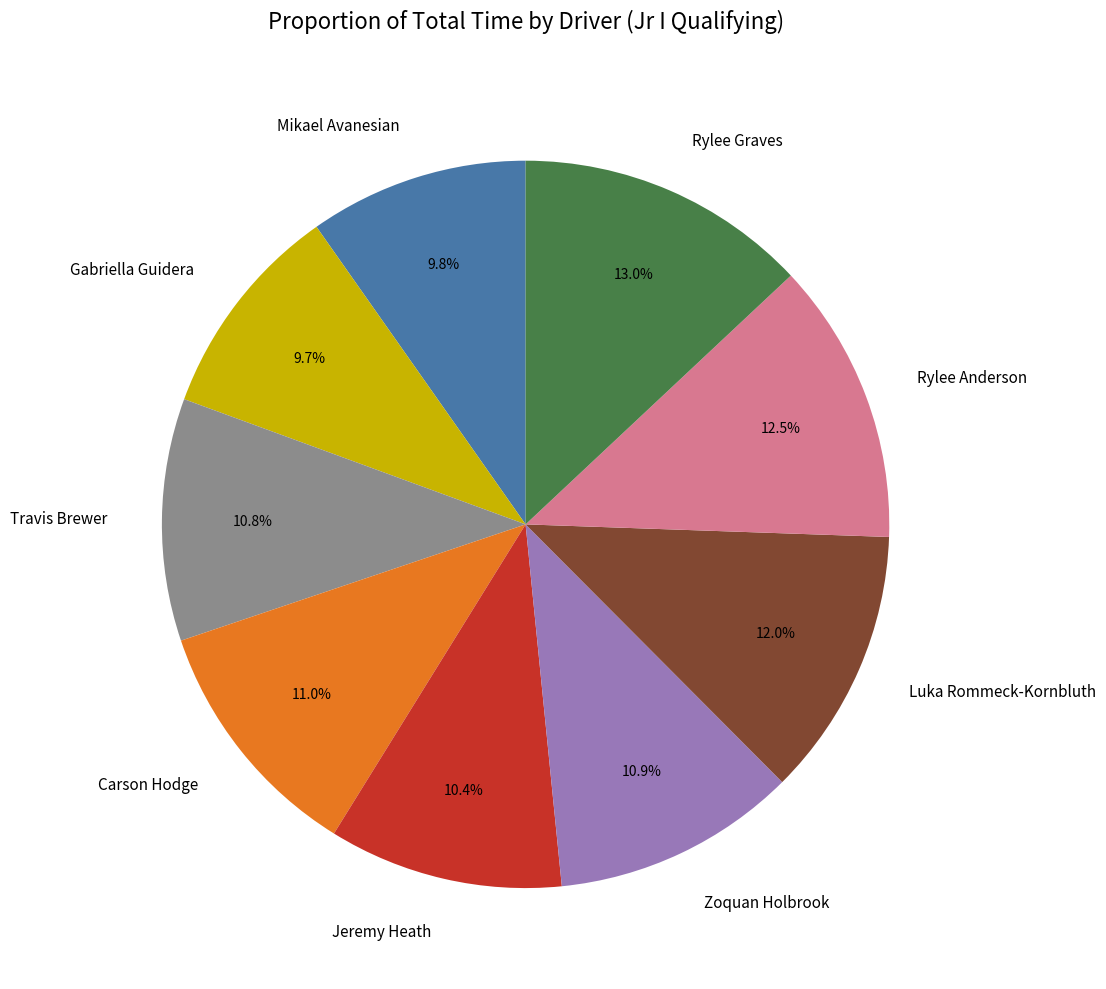

What percentage is NOT represented by Zoquan Holbrook?

89.1%